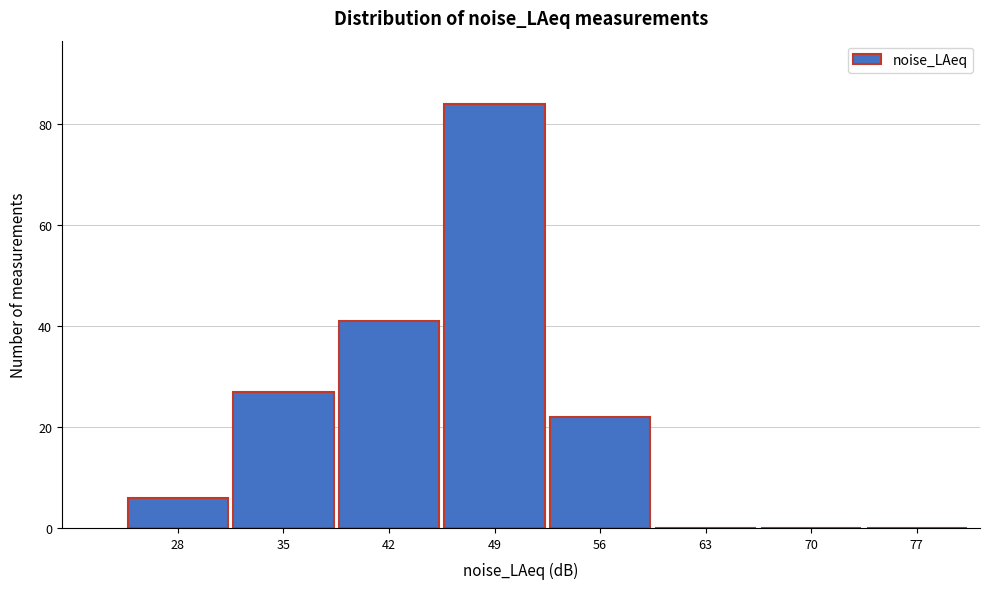

Reading left to right, extract all data points from this chart.

28=6	35=27	42=41	49=84	56=22	63=0	70=0	77=0